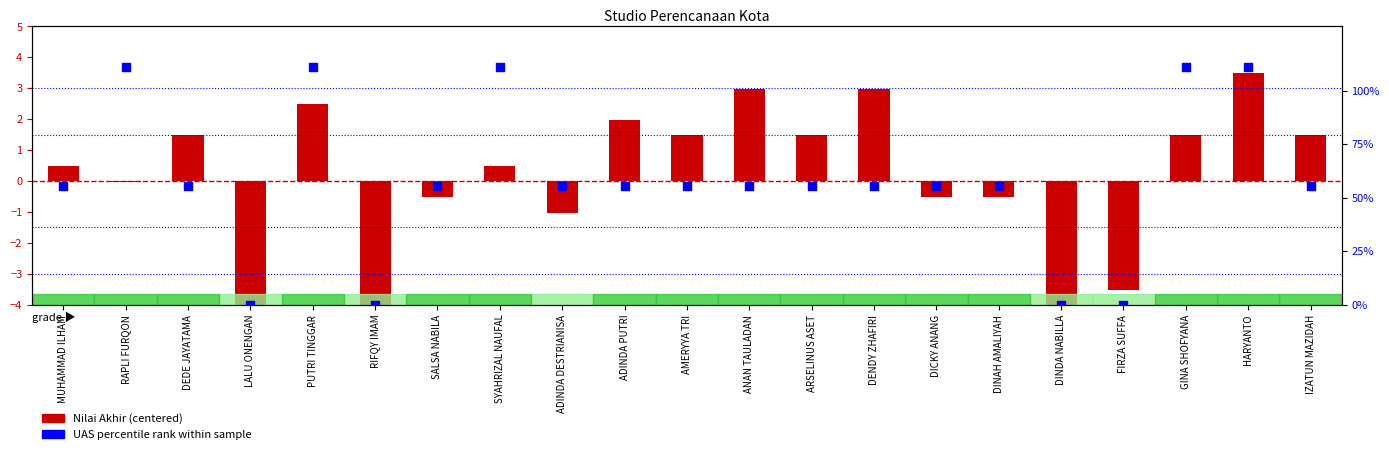

Which series contains the lowest Y value?

Nilai Akhir (centered)